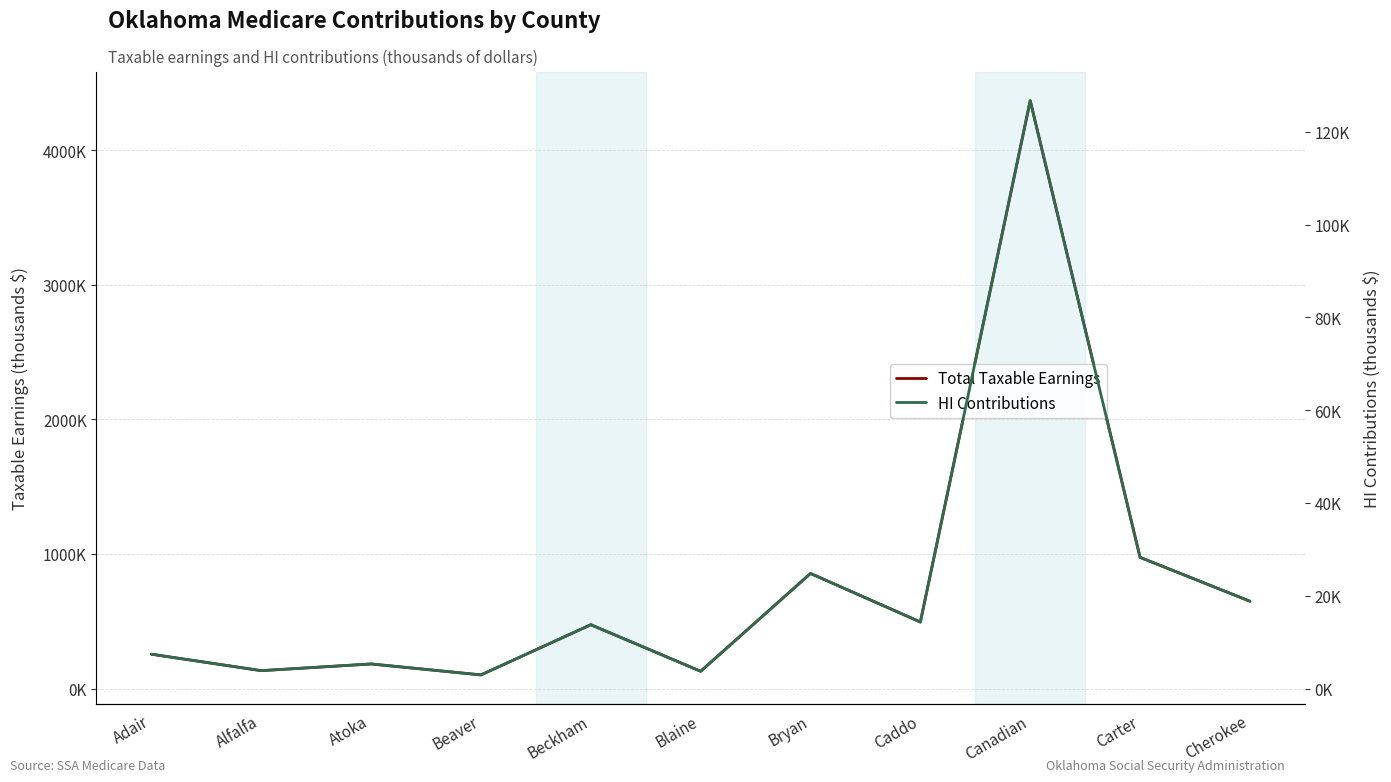

What is the label of the 7th point from the right?

Beckham